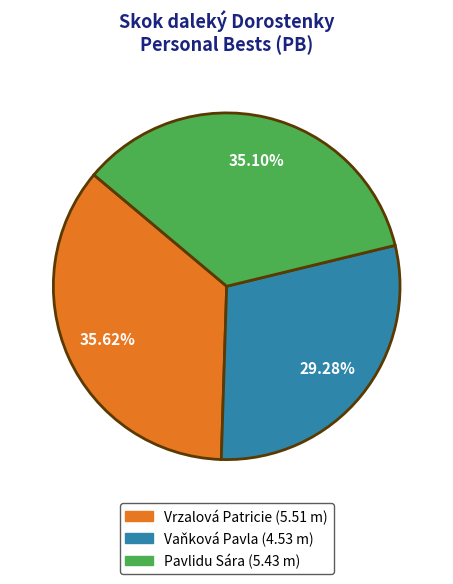

Does any single category account for the majority?

No